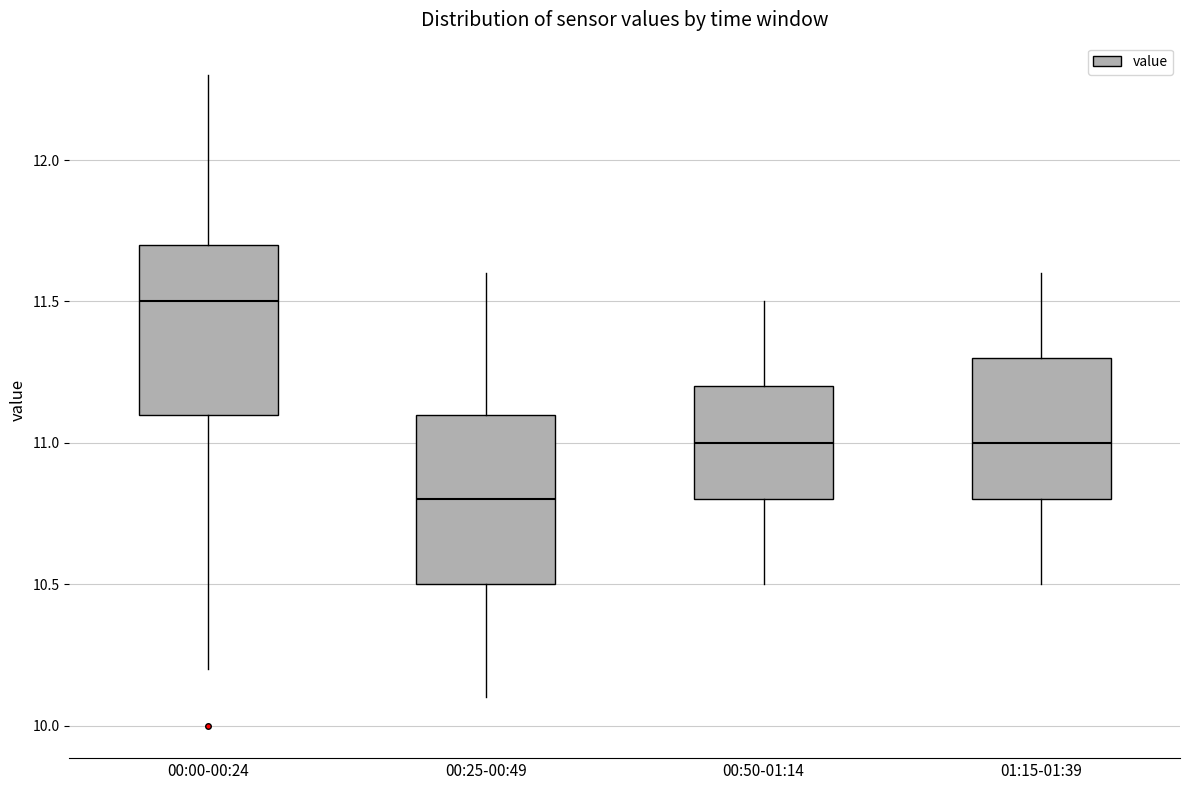

Reading left to right, read every box against the y-axis: the position of its median line, the range the box covers, and the ends of its whiskers. The values are not printed on the chart, so give them approximately, as read against the axis.

00:00-00:24: median 11.5, box 11.1 to 11.7, whiskers 10.2 to 12.3
00:25-00:49: median 10.8, box 10.5 to 11.1, whiskers 10.1 to 11.6
00:50-01:14: median 11.0, box 10.8 to 11.2, whiskers 10.5 to 11.5
01:15-01:39: median 11.0, box 10.8 to 11.3, whiskers 10.5 to 11.6